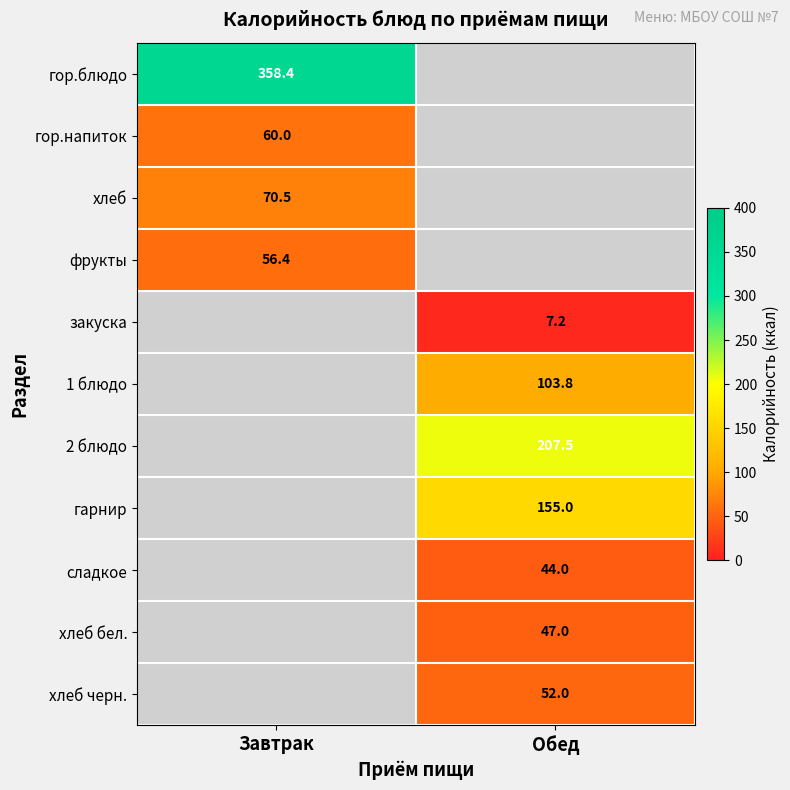

At which category does the chart reach its peak across all series?

Завтрак